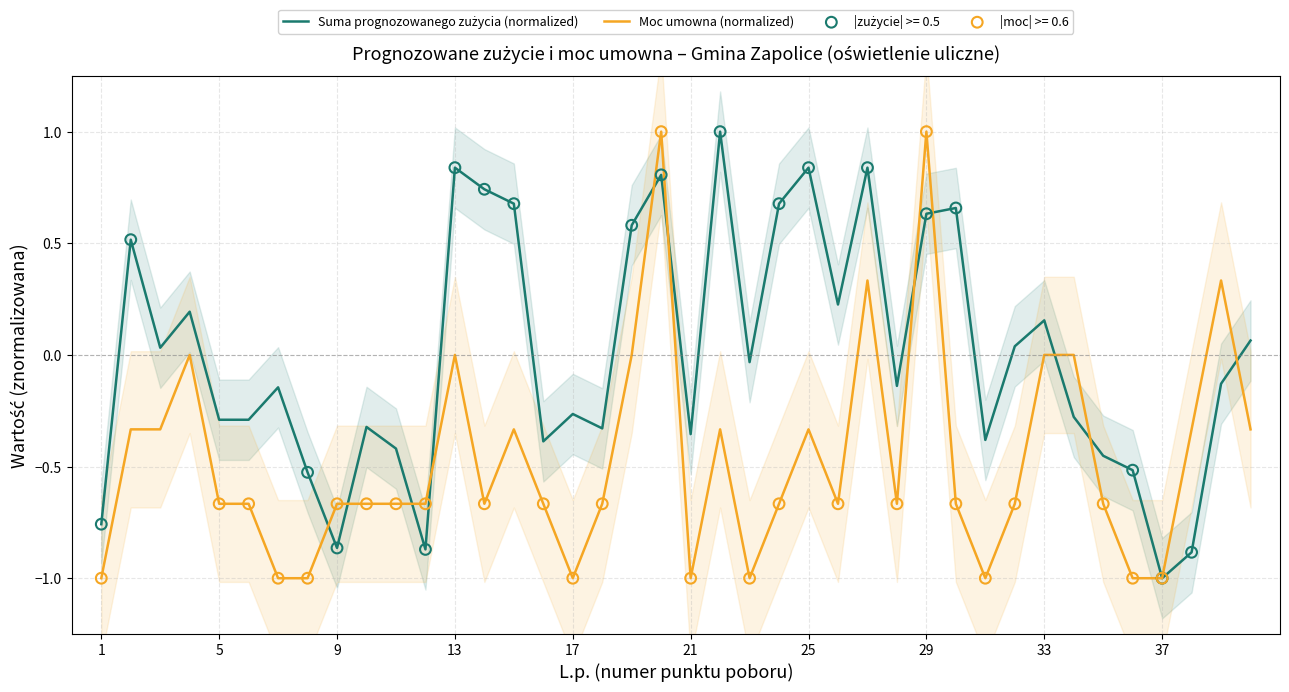

Which series contains the lowest Y value?

Suma prognozowanego zużycia (normalized)